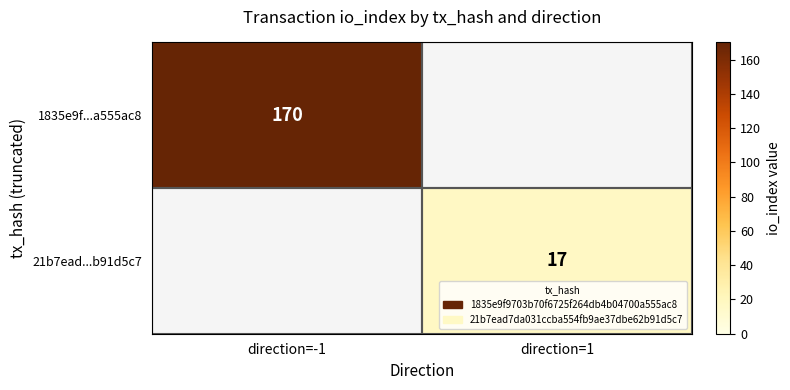

The 21b7ead...b91d5c7 series shows 17 at direction=1. True or false?

True